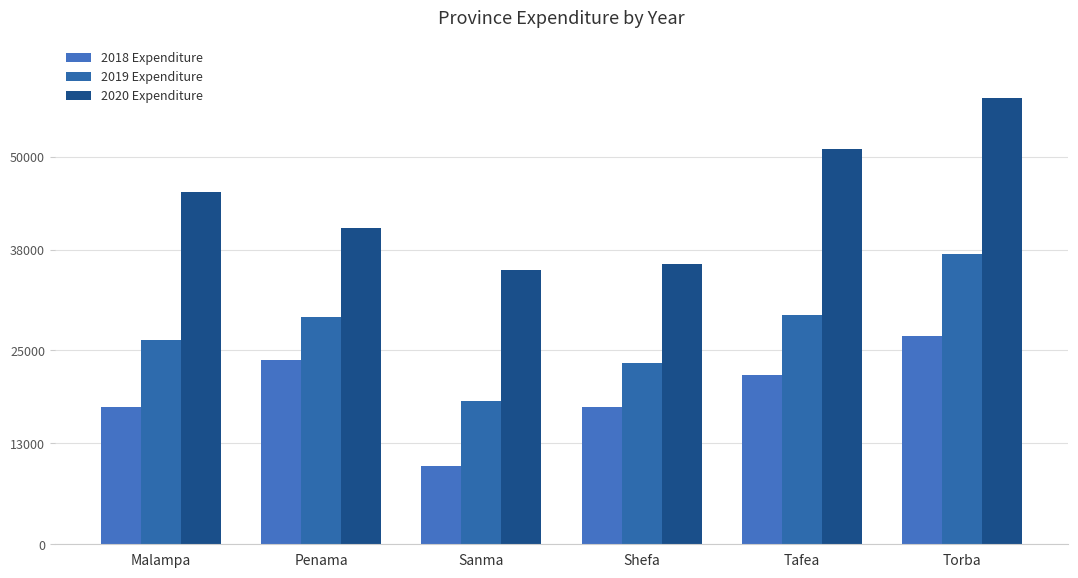

How many bars are there in each group?

3